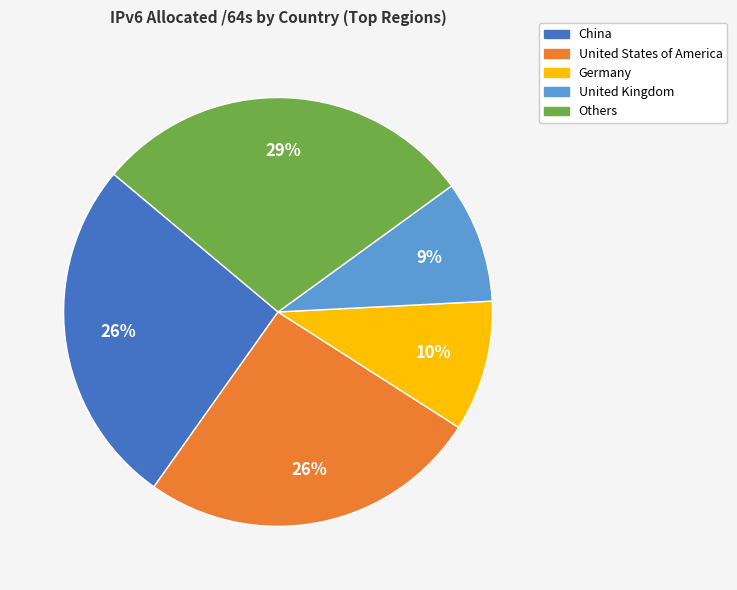

Which has a higher value, Germany or China?

China